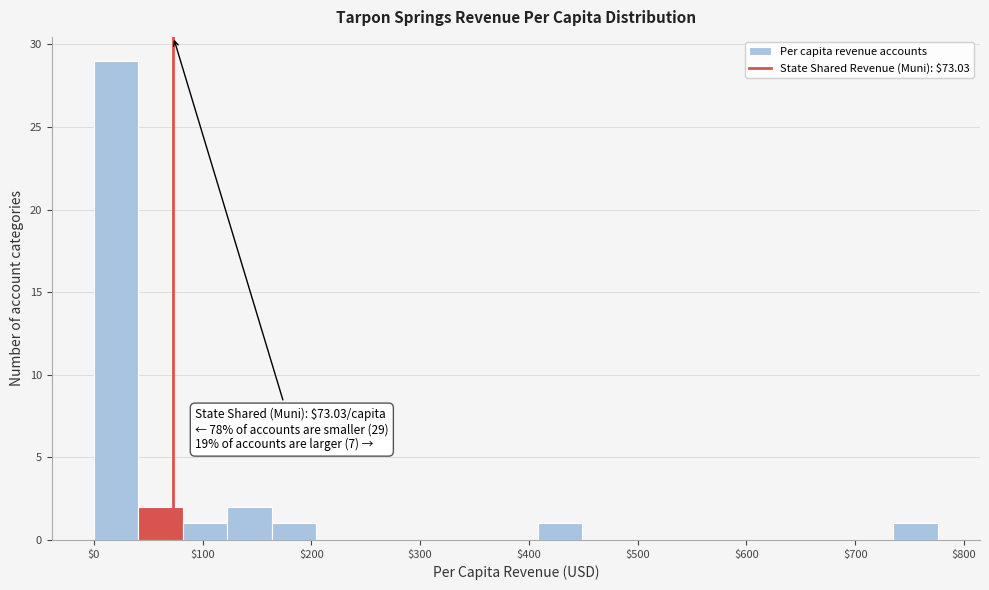

Over which range of the x-axis is the bar tallest?

0 to 40